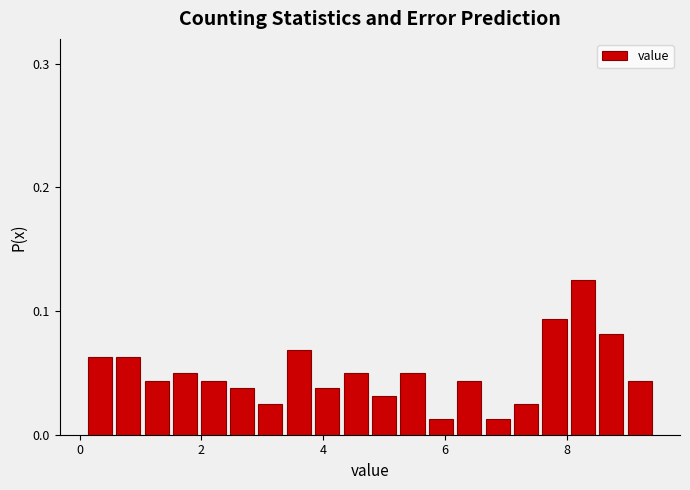

Around what value on the x-axis is the tallest bar? Give the approximate position of its centre, as read against the axis.

8.2